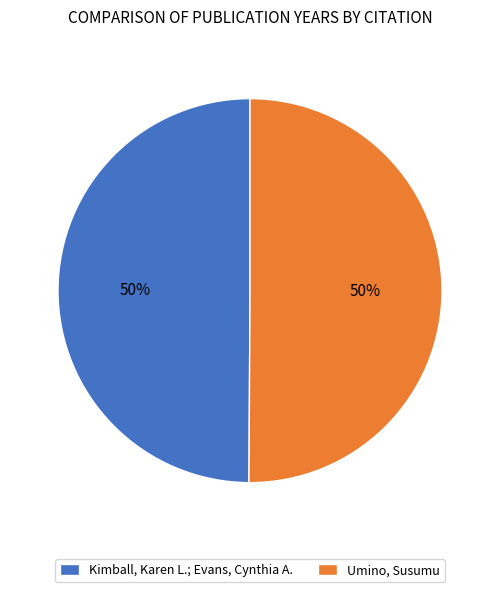

Approximately how many times larger is the value at Umino, Susumu compared to Kimball, Karen L.; Evans, Cynthia A.?

1.0